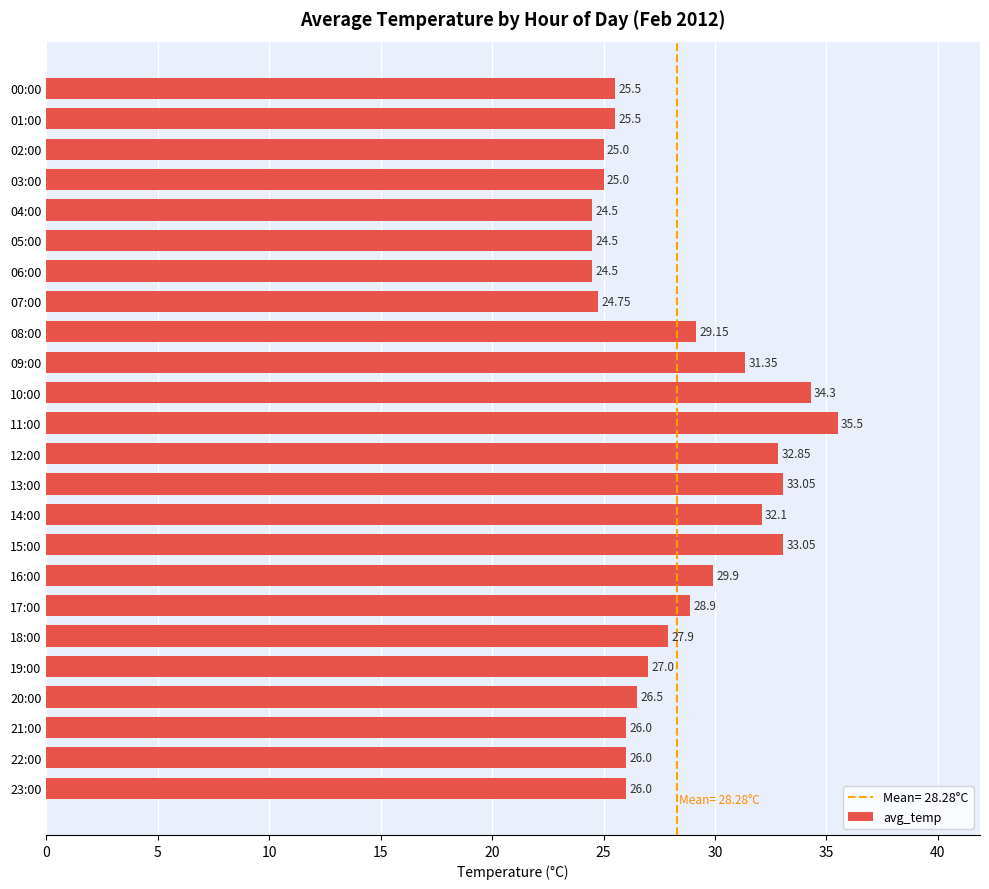

Which has a higher value, 07:00 or 05:00?

07:00